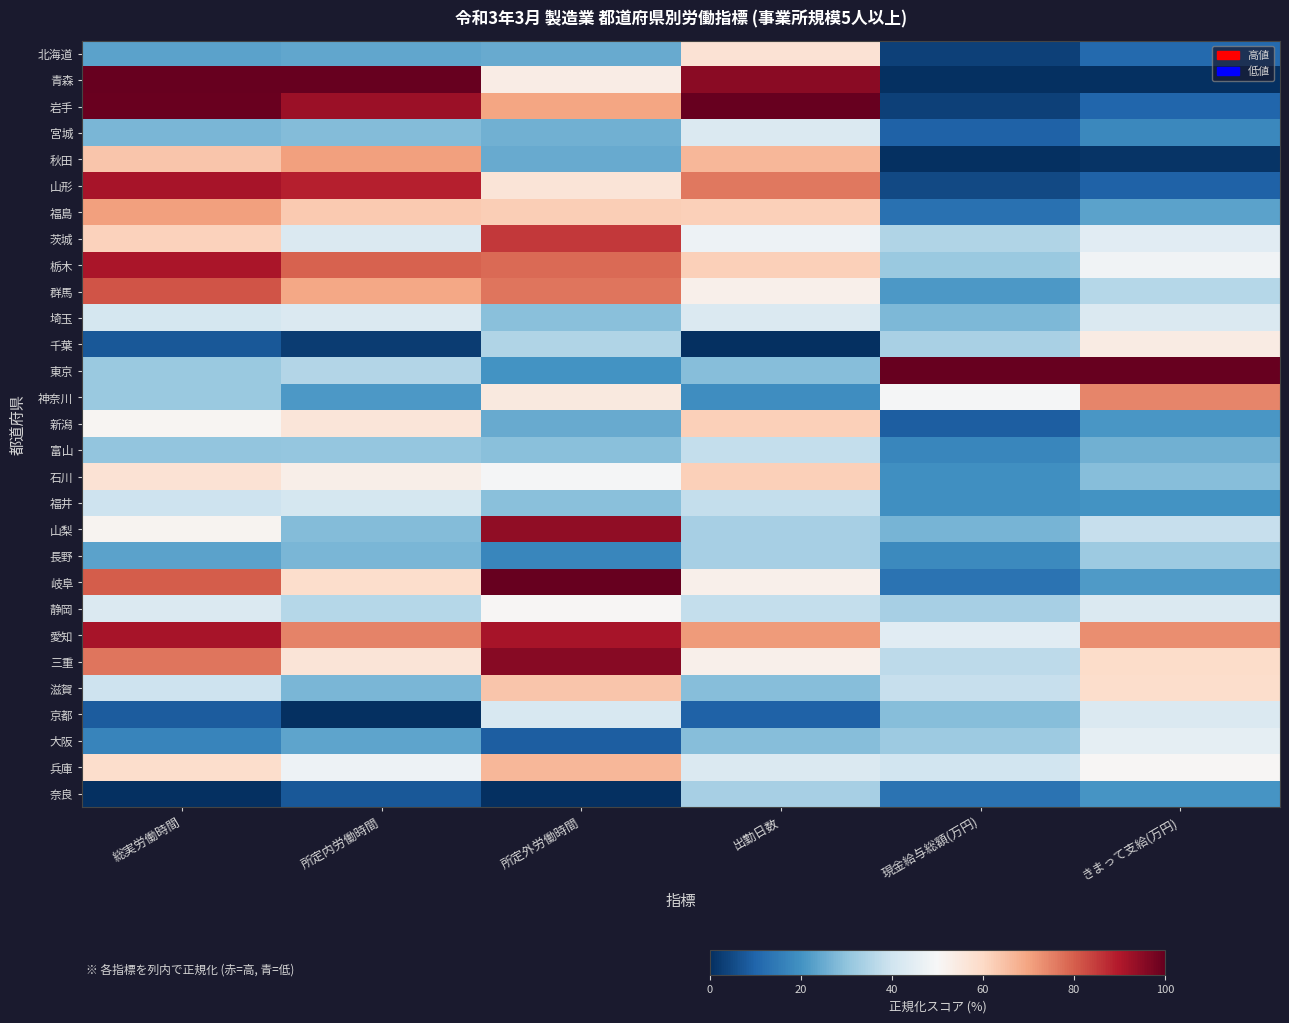

At which category does the chart reach its minimum across all series?

現金給与総額(万円)